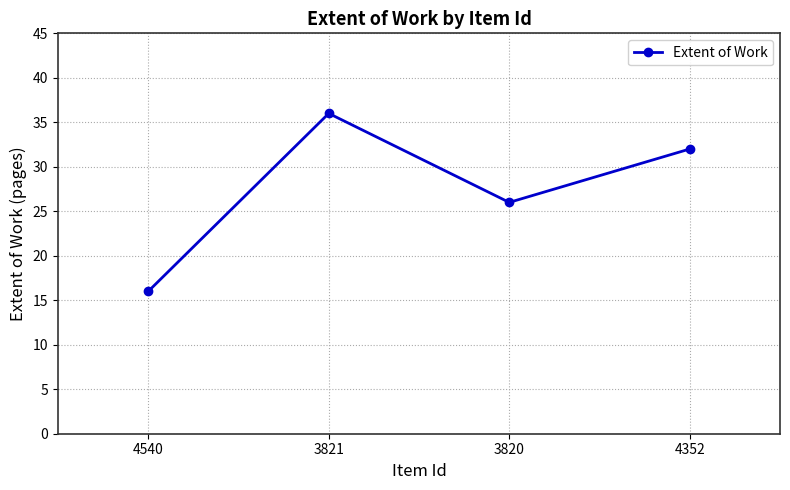

What is the label of the 3rd point from the right?

3821